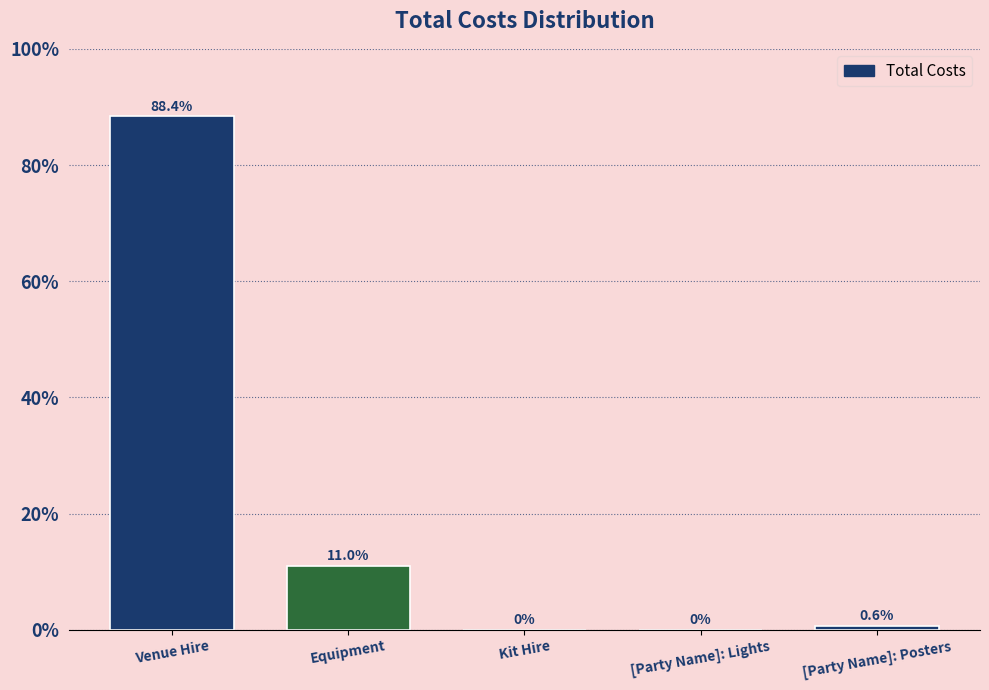

Reading left to right, what are all the values shown in this chart?

Venue Hire=88.4	Equipment=11.0	Kit Hire=0.0	[Party Name]: Lights=0.0	[Party Name]: Posters=0.6